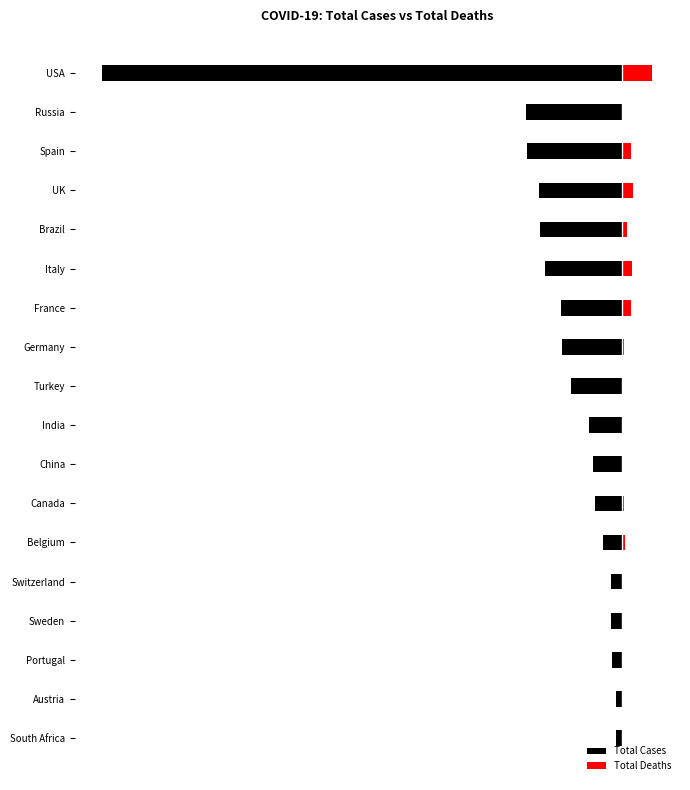

Reading left to right, what are all the values shown in this chart?

Total Cases: -1.0	-0.2	-0.2	-0.2	-0.2	-0.1	-0.1	-0.1	-0.1	-0.1	-0.1	-0.1	-0.0	-0.0	-0.0	-0.0	-0.0	-0.0
Total Deaths: 0.1	0.0	0.0	0.0	0.0	0.0	0.0	0.0	0.0	0.0	0.0	0.0	0.0	0.0	0.0	0.0	0.0	0.0